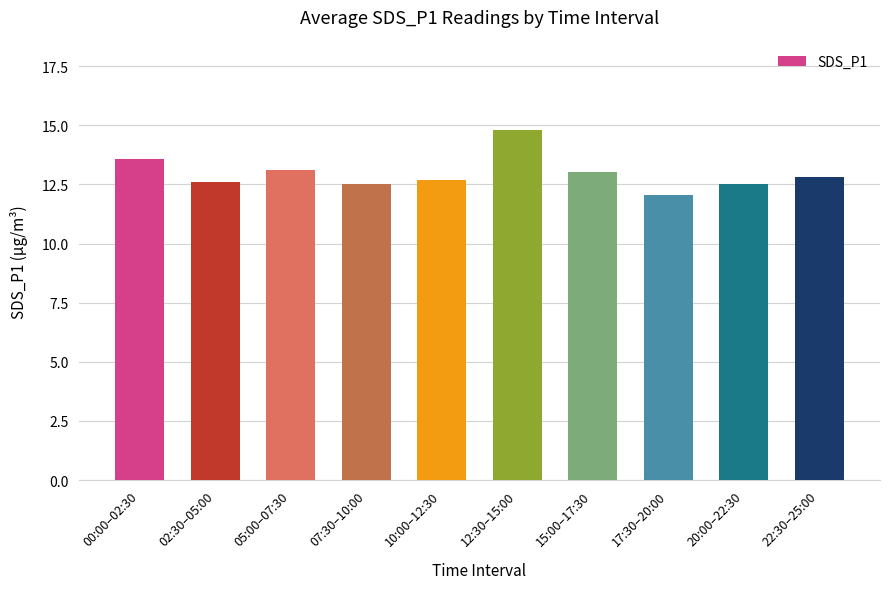

What is the difference between the values at 12:30–15:00 and 07:30–10:00?

2.3